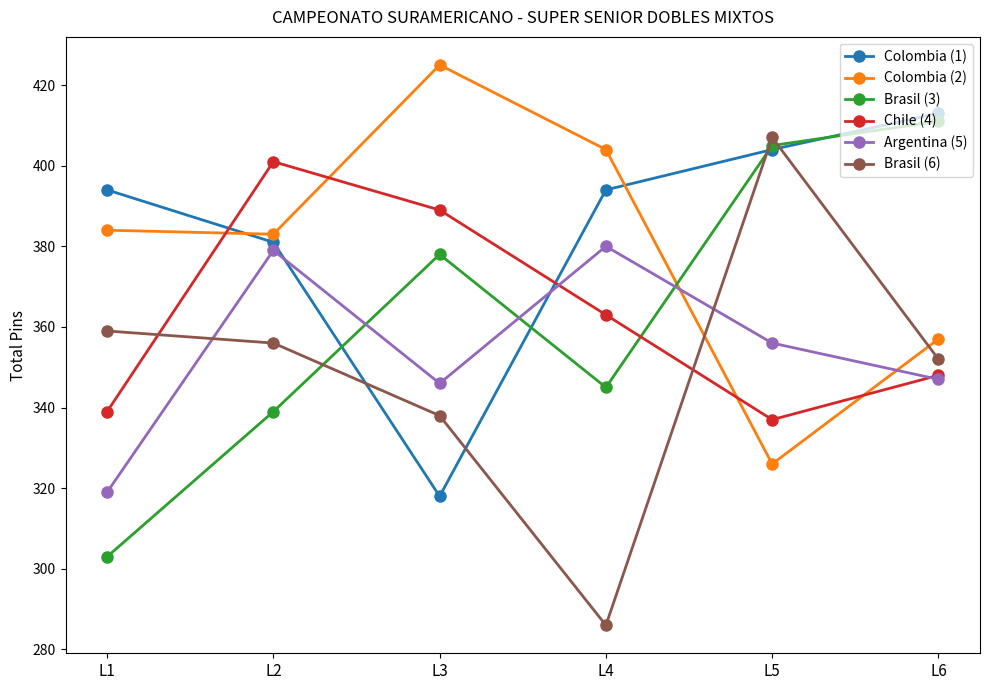

Reading left to right, what are all the values shown in this chart?

Colombia (1): 394	381	318	394	404	413
Colombia (2): 384	383	425	404	326	357
Brasil (3): 303	339	378	345	405	411
Chile (4): 339	401	389	363	337	348
Argentina (5): 319	379	346	380	356	347
Brasil (6): 359	356	338	286	407	352